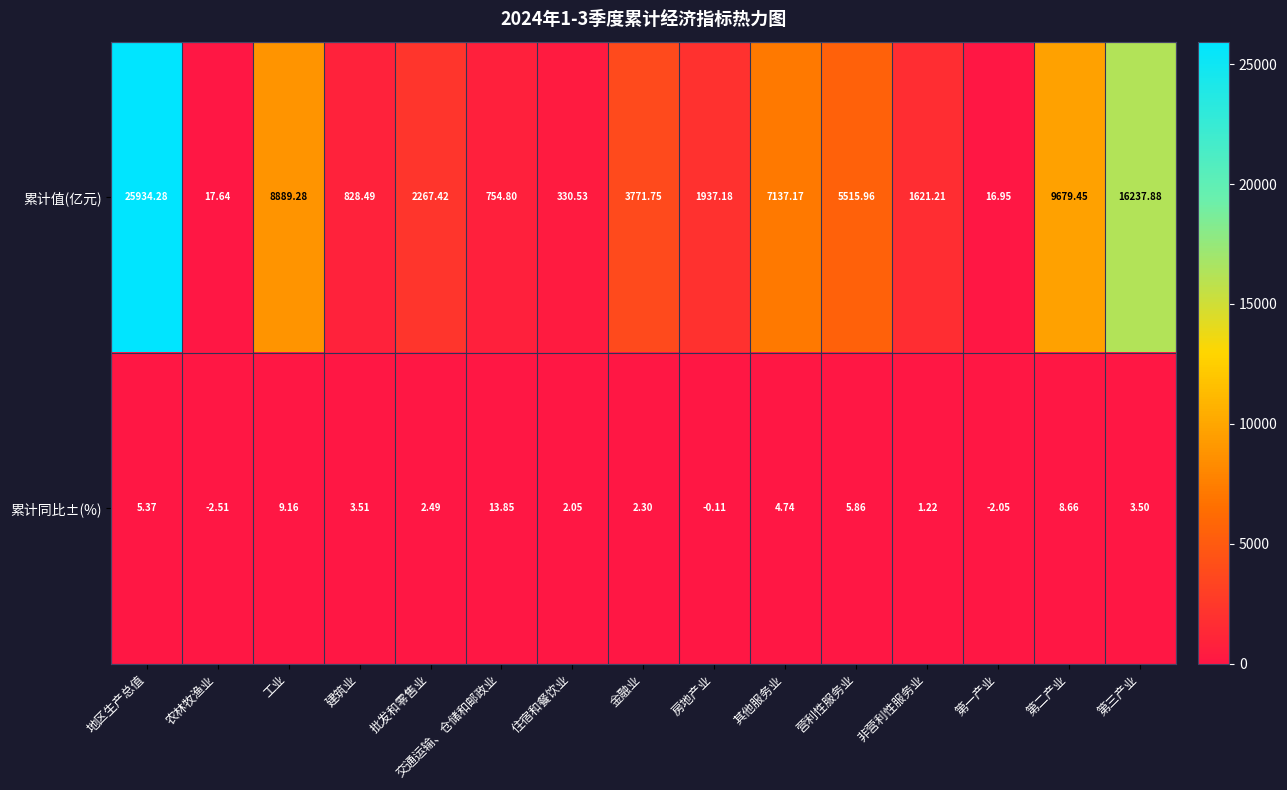

Which series has the largest total across all categories?

累计值(亿元)